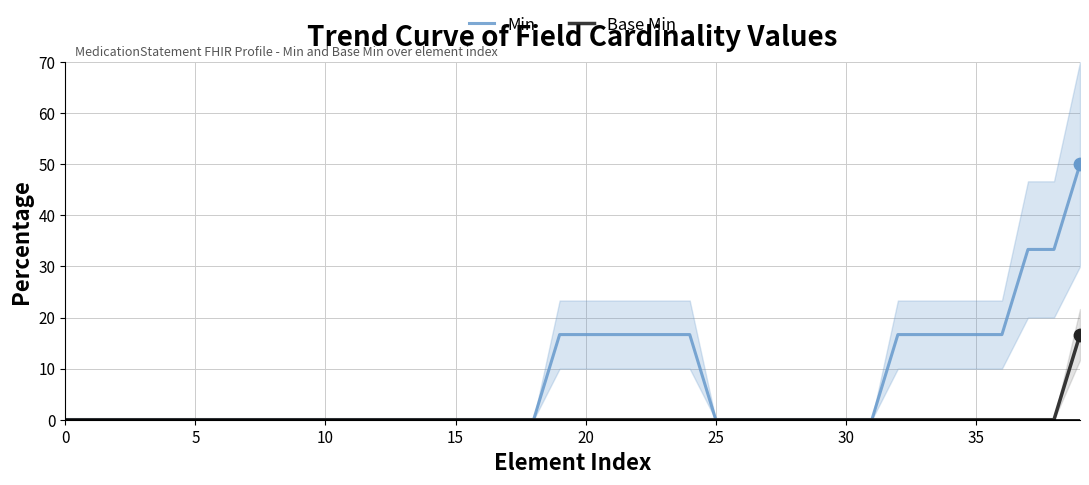

What are all the series names shown in the legend?

Min, Base Min